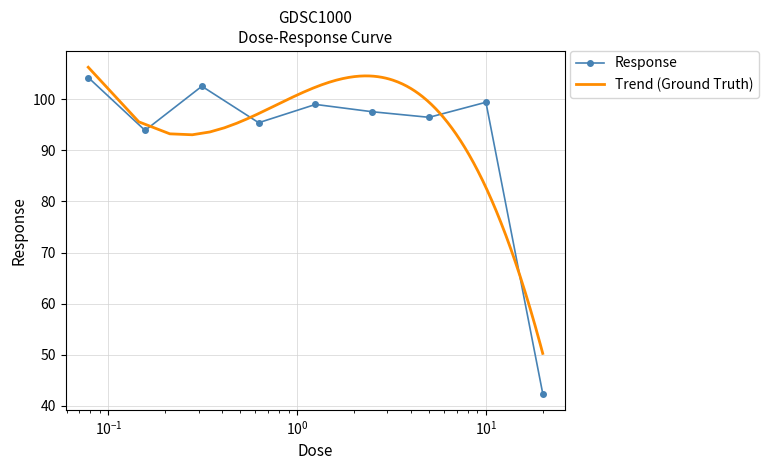

What is the label of the 9th point from the left?

20.0